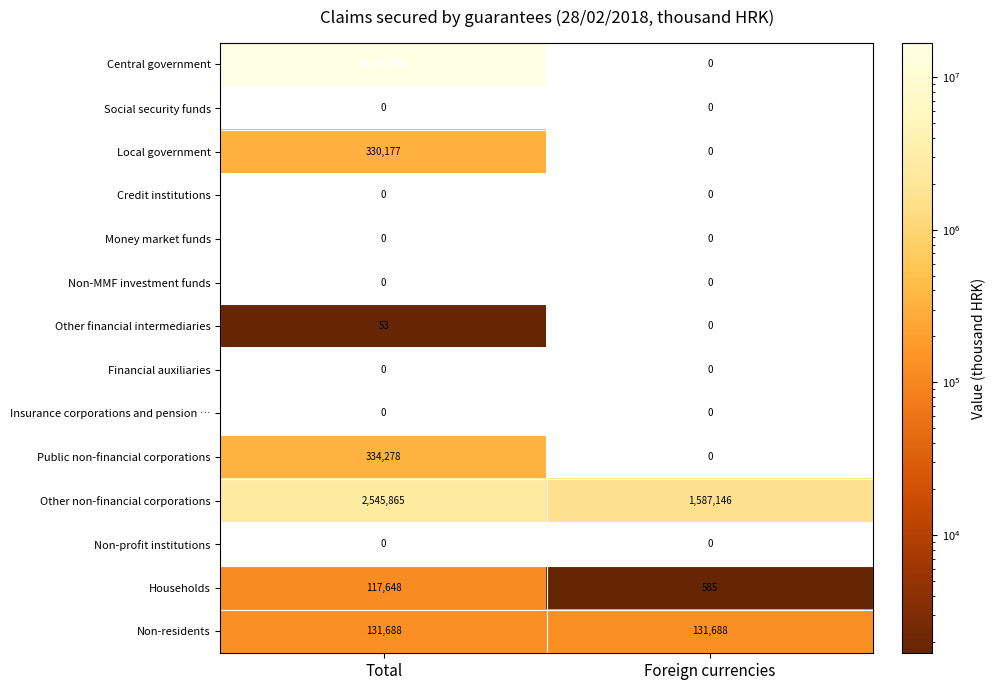

Reading left to right, what are all the values shown in this chart?

Central government: 16802001	0
Social security funds: 0	0
Local government: 330177	0
Credit institutions: 0	0
Money market funds: 0	0
Non-MMF investment funds: 0	0
Other financial intermediaries: 53	0
Financial auxiliaries: 0	0
Insurance corporations and pension …: 0	0
Public non-financial corporations: 334278	0
Other non-financial corporations: 2545865	1587146
Non-profit institutions: 0	0
Households: 117648	585
Non-residents: 131688	131688